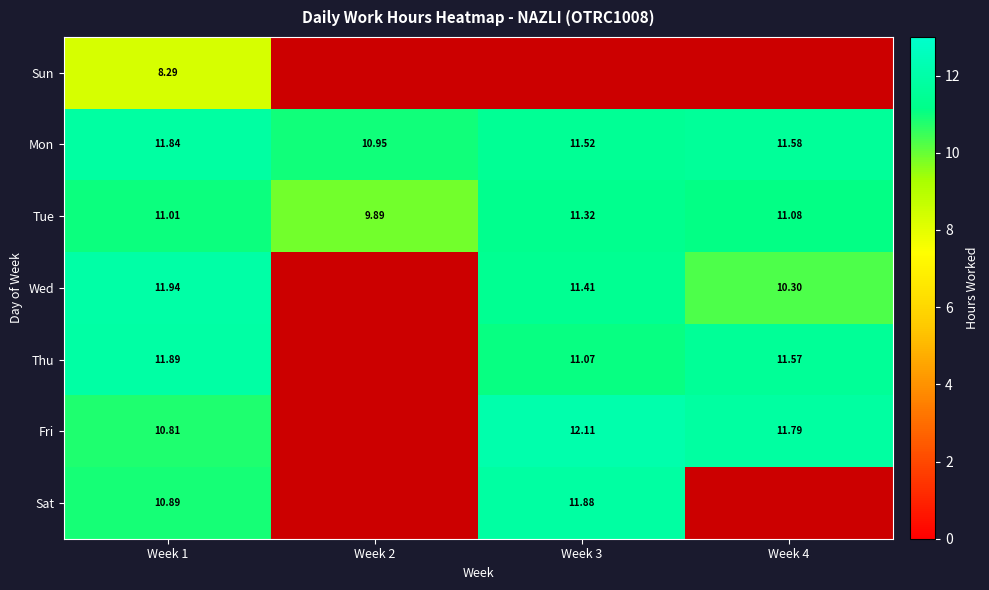

At which category does the chart reach its peak across all series?

Week 3